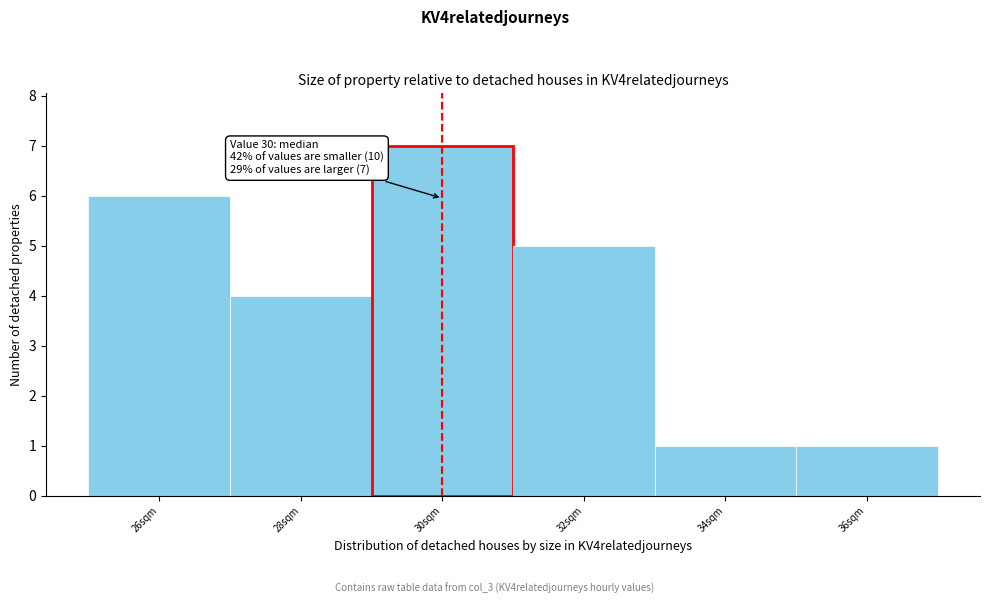

Over which range of the x-axis is the bar tallest?

29 to 31